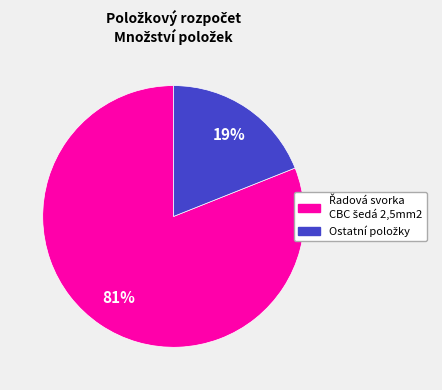

Does any single category account for the majority?

Yes